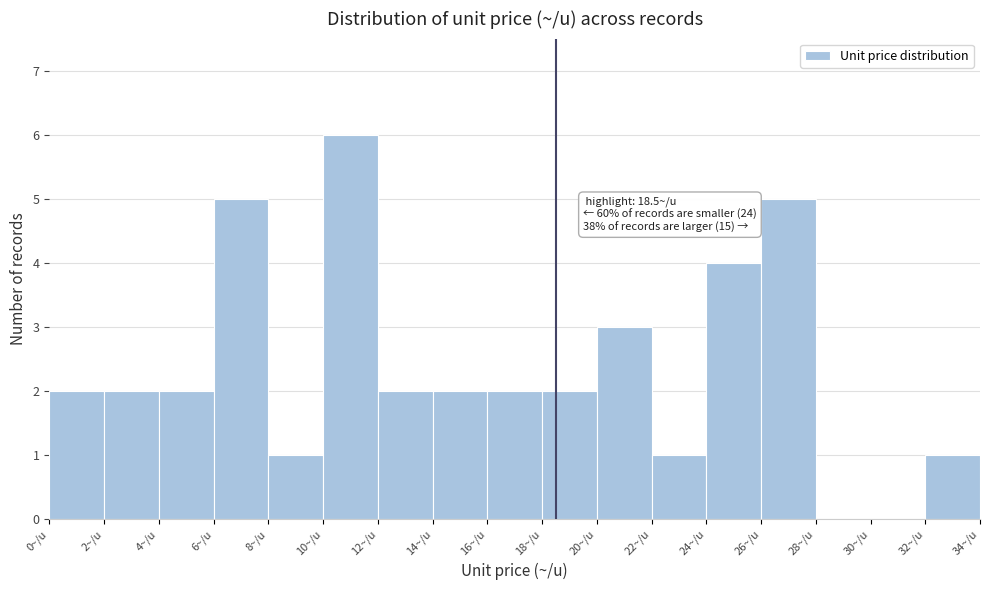

Over which range of the x-axis is the bar tallest?

10 to 12